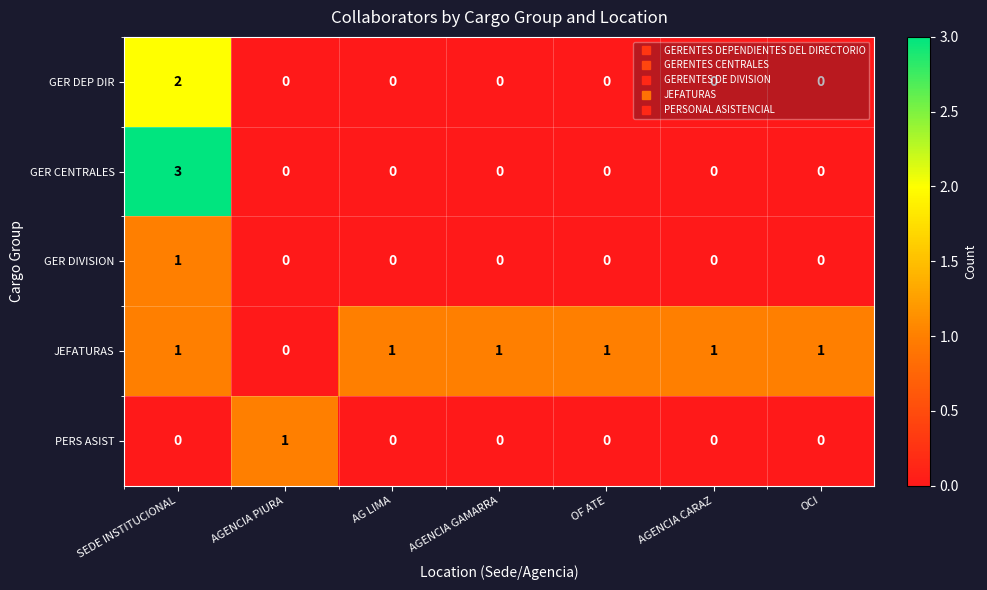

At which category is the sum across all series the highest?

SEDE INSTITUCIONAL